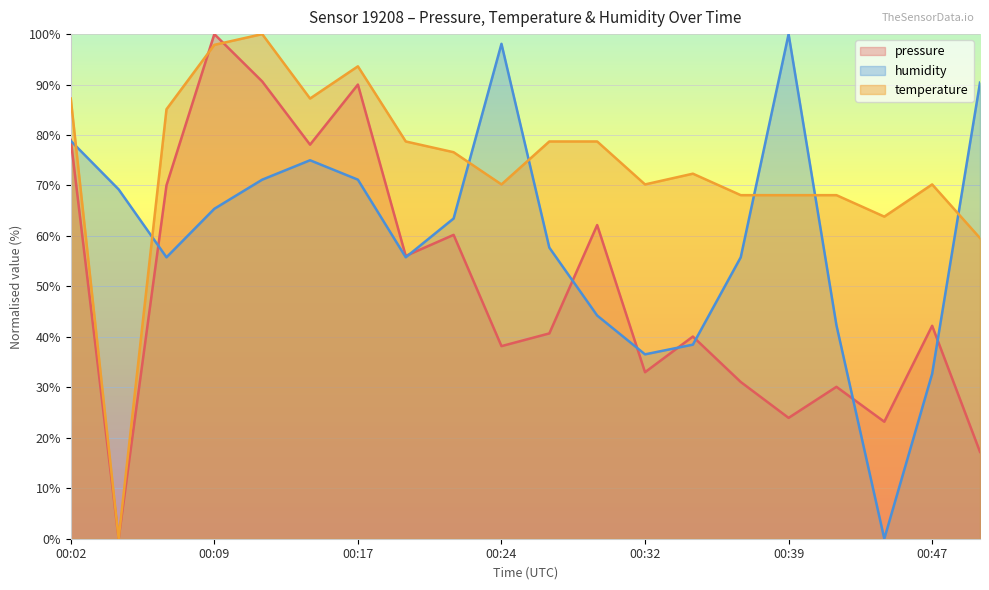

How many values in temperature are above zero?

19